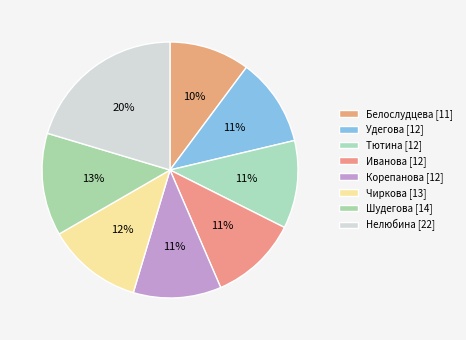

Does any single category account for the majority?

No